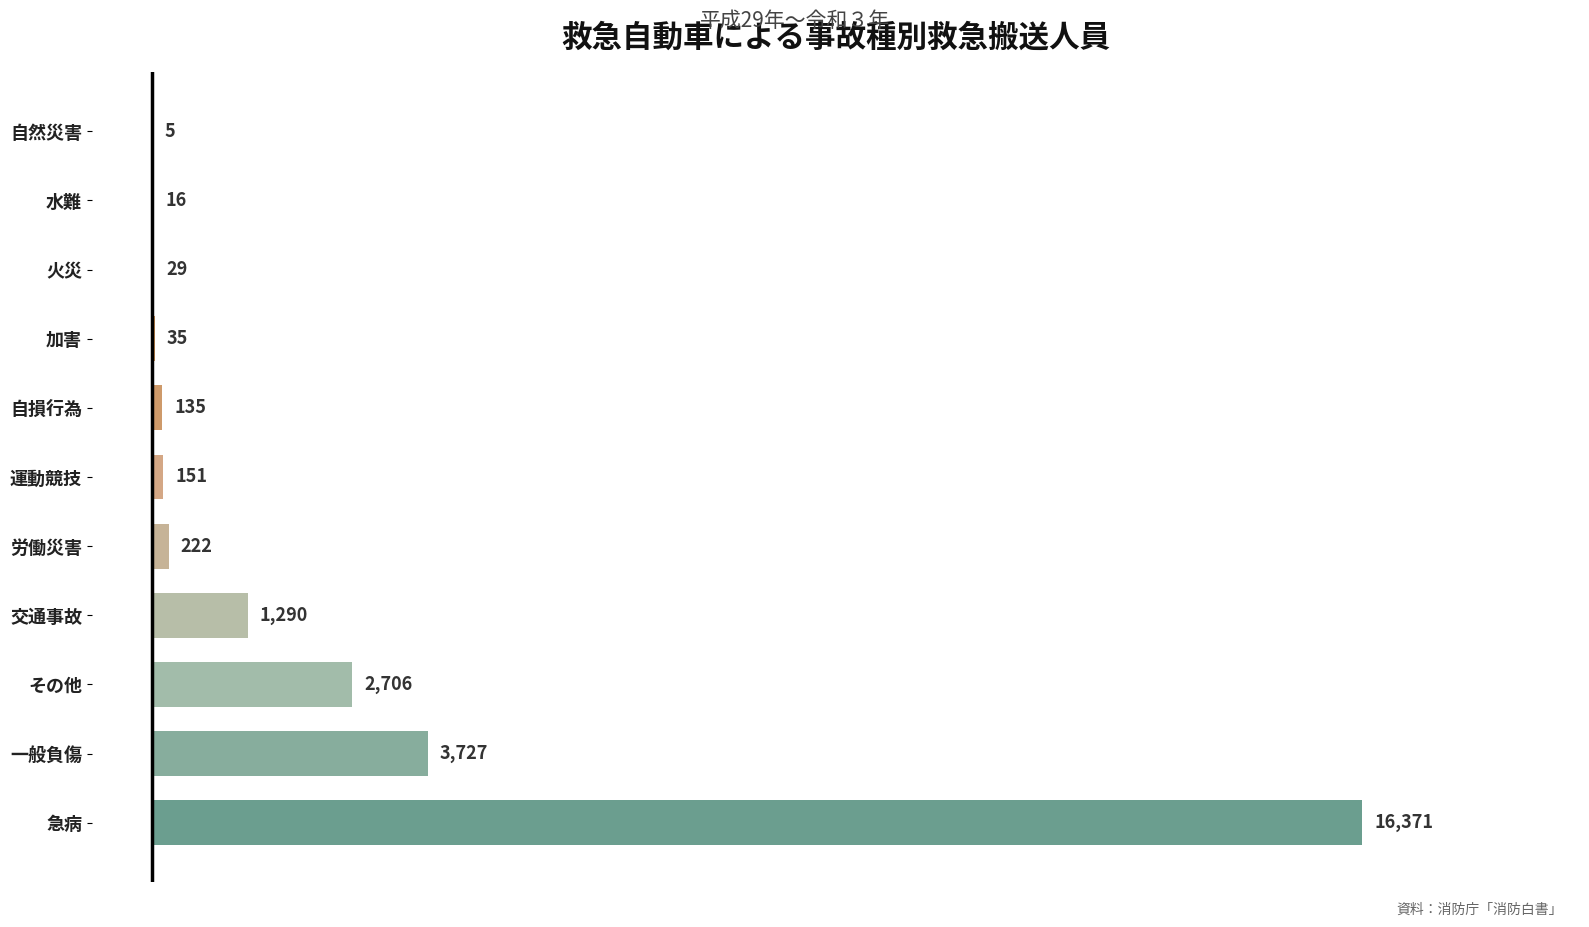

Are the bars horizontal?

Yes